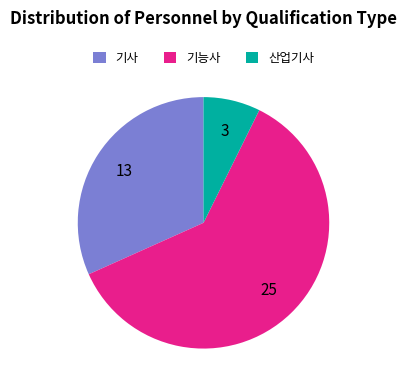

Combined, do 기사 and 산업기사 account for over 50%?

No